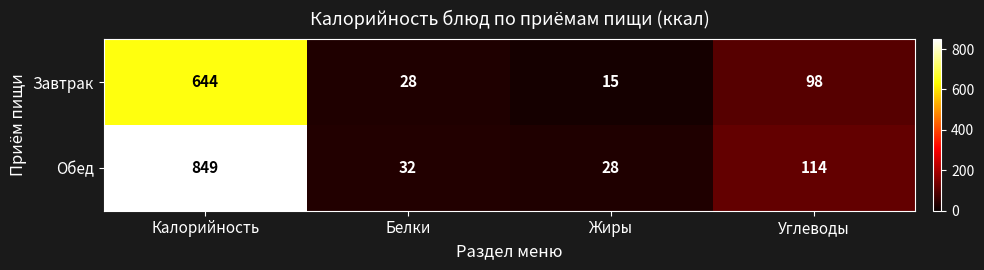

Which category has the highest value across all series?

Калорийность